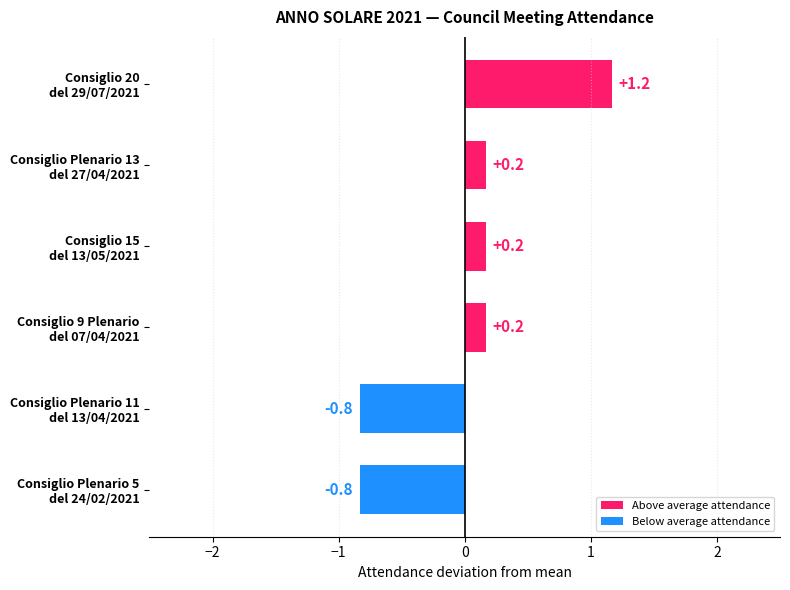

What is the difference between the second highest and minimum values?

1.0